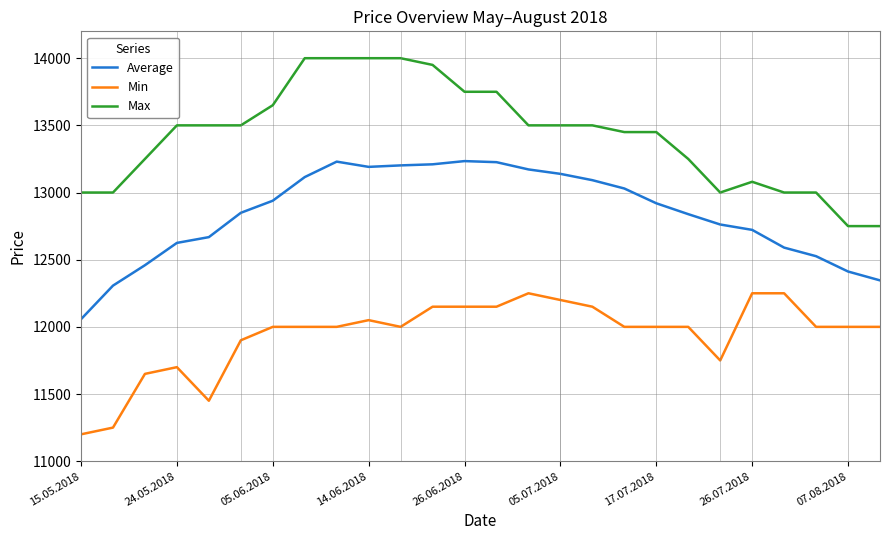

Which series has the largest total across all categories?

Max